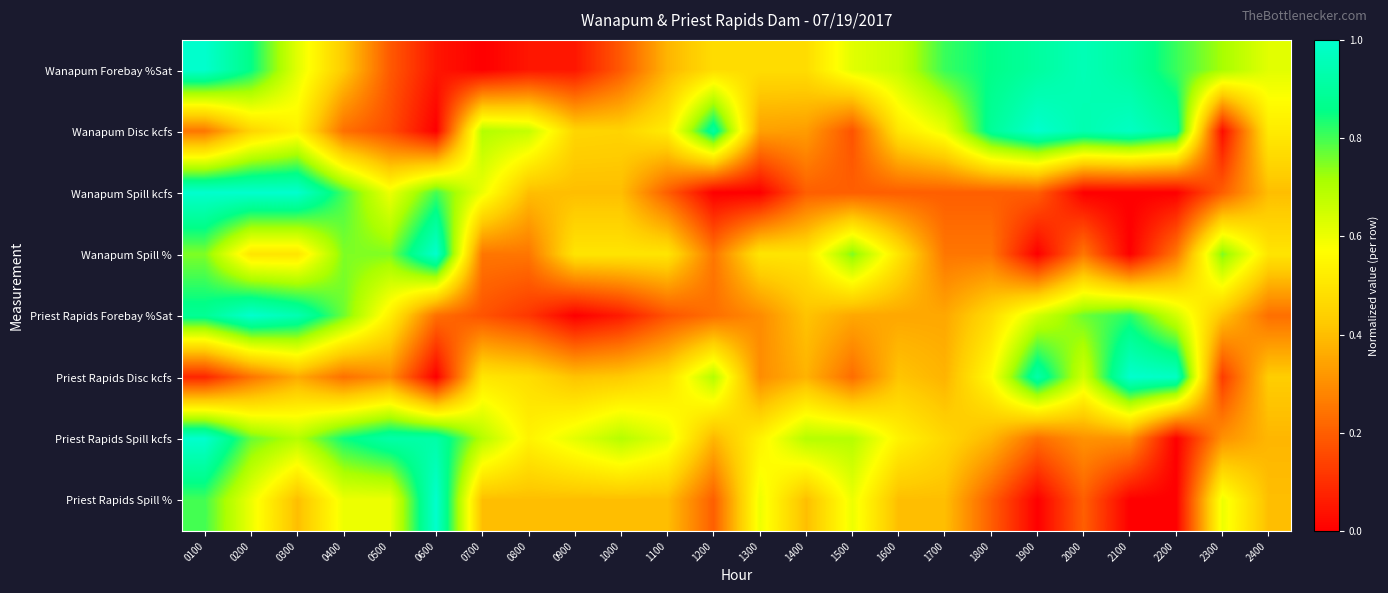

Reading left to right, what are all the values shown in this chart?

Wanapum Forebay %Sat: 0100=1.0	0200=0.9	0300=0.6	0400=0.4	0500=0.2	0600=0.0	0700=0.0	0800=0.0	0900=0.0	1000=0.2	1100=0.4	1200=0.5	1300=0.5	1400=0.5	1500=0.6	1600=0.7	1700=0.8	1800=0.9	1900=0.9	2000=1.0	2100=0.9	2200=0.8	2300=0.7	2400=0.6
Wanapum Disc kcfs: 0100=0.3	0200=0.5	0300=0.5	0400=0.2	0500=0.2	0600=0.0	0700=0.7	0800=0.7	0900=0.5	1000=0.5	1100=0.5	1200=0.9	1300=0.3	1400=0.3	1500=0.2	1600=0.5	1700=0.6	1800=0.9	1900=1.0	2000=0.9	2100=1.0	2200=0.9	2300=0.0	2400=0.5
Wanapum Spill kcfs: 0100=1.0	0200=1.0	0300=1.0	0400=0.8	0500=0.6	0600=0.8	0700=0.6	0800=0.4	0900=0.4	1000=0.4	1100=0.2	1200=0.0	1300=0.0	1400=0.2	1500=0.2	1600=0.2	1700=0.2	1800=0.2	1900=0.2	2000=0.0	2100=0.0	2200=0.0	2300=0.2	2400=0.4
Wanapum Spill %: 0100=0.8	0200=0.5	0300=0.5	0400=0.8	0500=0.8	0600=1.0	0700=0.2	0800=0.2	0900=0.5	1000=0.5	1100=0.5	1200=0.2	1300=0.5	1400=0.5	1500=0.8	1600=0.5	1700=0.2	1800=0.2	1900=0.0	2000=0.2	2100=0.0	2200=0.2	2300=0.8	2400=0.5
Priest Rapids Forebay %Sat: 0100=0.9	0200=1.0	0300=0.9	0400=0.8	0500=0.5	0600=0.2	0700=0.2	0800=0.1	0900=0.0	1000=0.1	1100=0.2	1200=0.2	1300=0.3	1400=0.4	1500=0.4	1600=0.4	1700=0.4	1800=0.5	1900=0.6	2000=0.8	2100=0.8	2200=0.6	2300=0.4	2400=0.2
Priest Rapids Disc kcfs: 0100=0.1	0200=0.2	0300=0.4	0400=0.2	0500=0.3	0600=0.0	0700=0.5	0800=0.5	0900=0.4	1000=0.4	1100=0.5	1200=0.7	1300=0.3	1400=0.4	1500=0.2	1600=0.4	1700=0.4	1800=0.6	1900=0.9	2000=0.6	2100=1.0	2200=1.0	2300=0.1	2400=0.4
Priest Rapids Spill kcfs: 0100=1.0	0200=0.8	0300=0.7	0400=0.8	0500=0.9	0600=0.9	0700=0.7	0800=0.5	0900=0.6	1000=0.7	1100=0.6	1200=0.4	1300=0.5	1400=0.7	1500=0.7	1600=0.5	1700=0.5	1800=0.4	1900=0.2	2000=0.3	2100=0.3	2200=0.0	2300=0.3	2400=0.4
Priest Rapids Spill %: 0100=0.8	0200=0.6	0300=0.4	0400=0.6	0500=0.6	0600=1.0	0700=0.4	0800=0.4	0900=0.4	1000=0.4	1100=0.4	1200=0.2	1300=0.6	1400=0.4	1500=0.6	1600=0.4	1700=0.4	1800=0.2	1900=0.0	2000=0.2	2100=0.0	2200=0.0	2300=0.6	2400=0.4